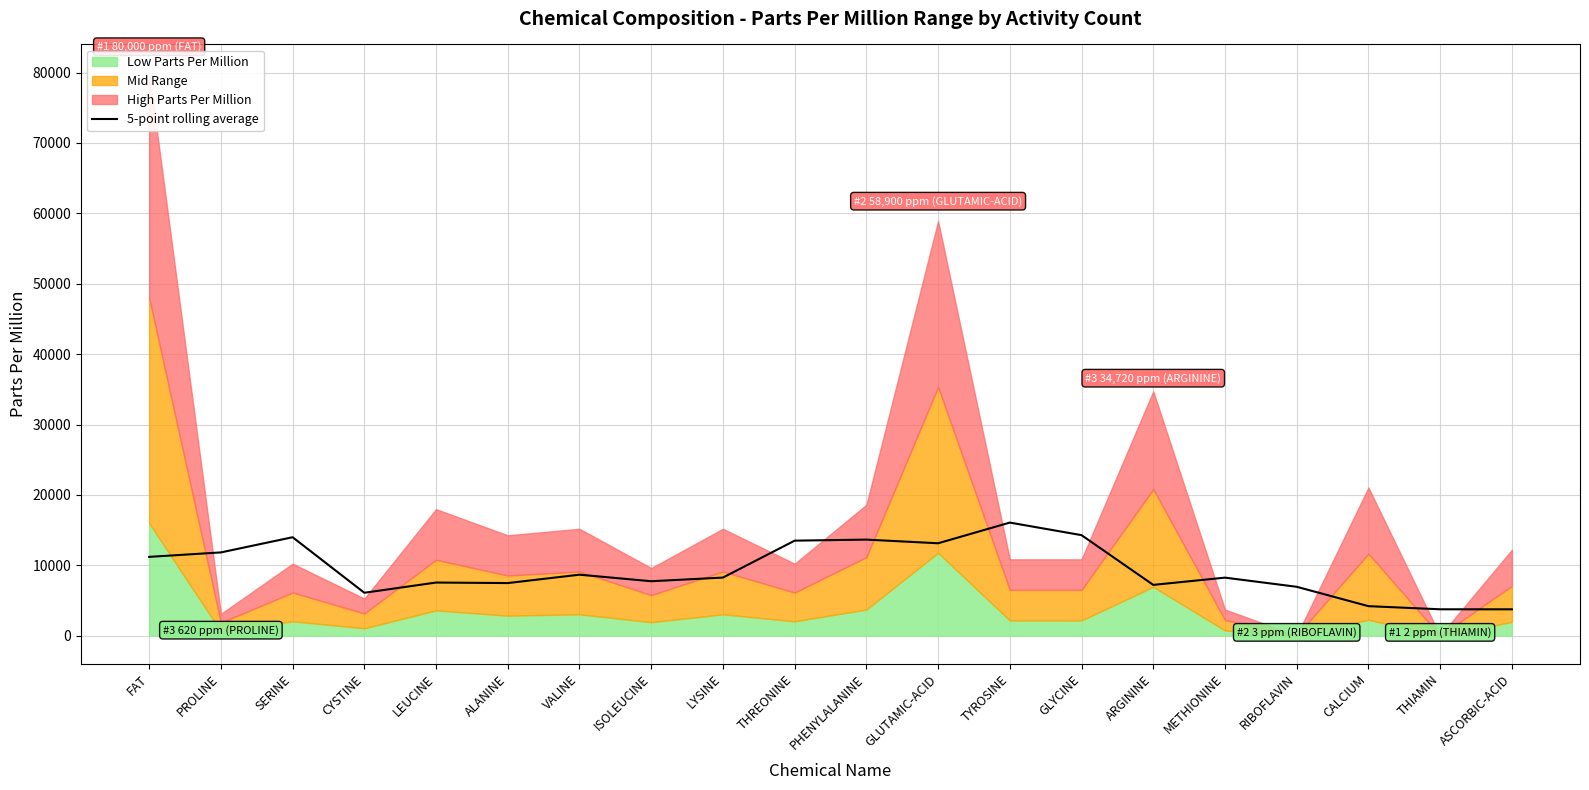

Reading left to right, transcribe all the data shown in this chart.

11199.5	11832.0	13990.0	6101.0	7552.0	7477.5	8668.0	7737.5	8258.5	13503.5	13652.5	13131.5	16070.5	14285.0	7219.8	8248.8	6948.5	4198.0	3751.5	3748.7